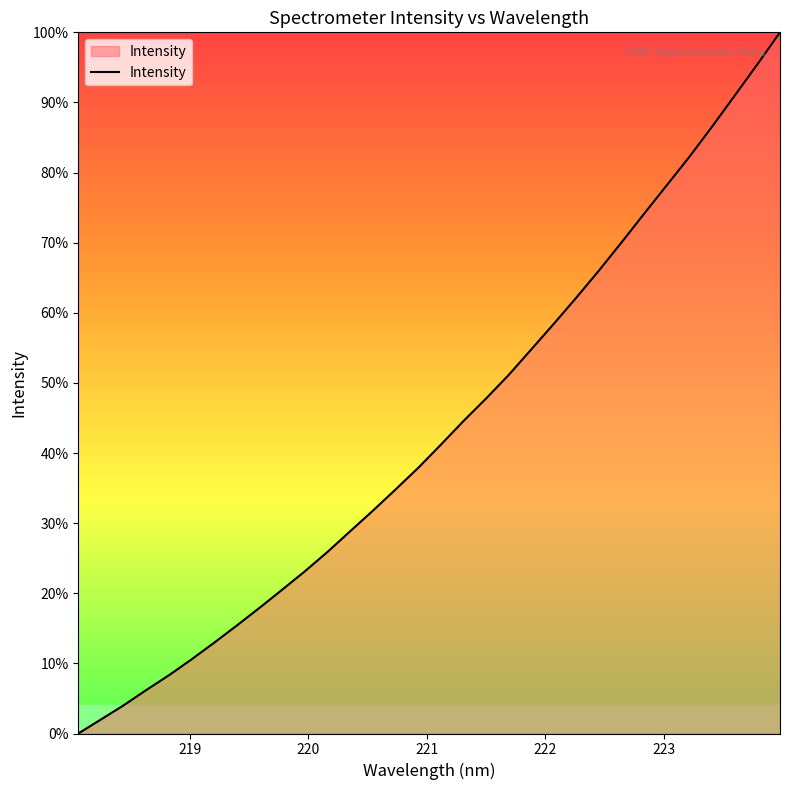

What is the greatest value displayed?

100.0